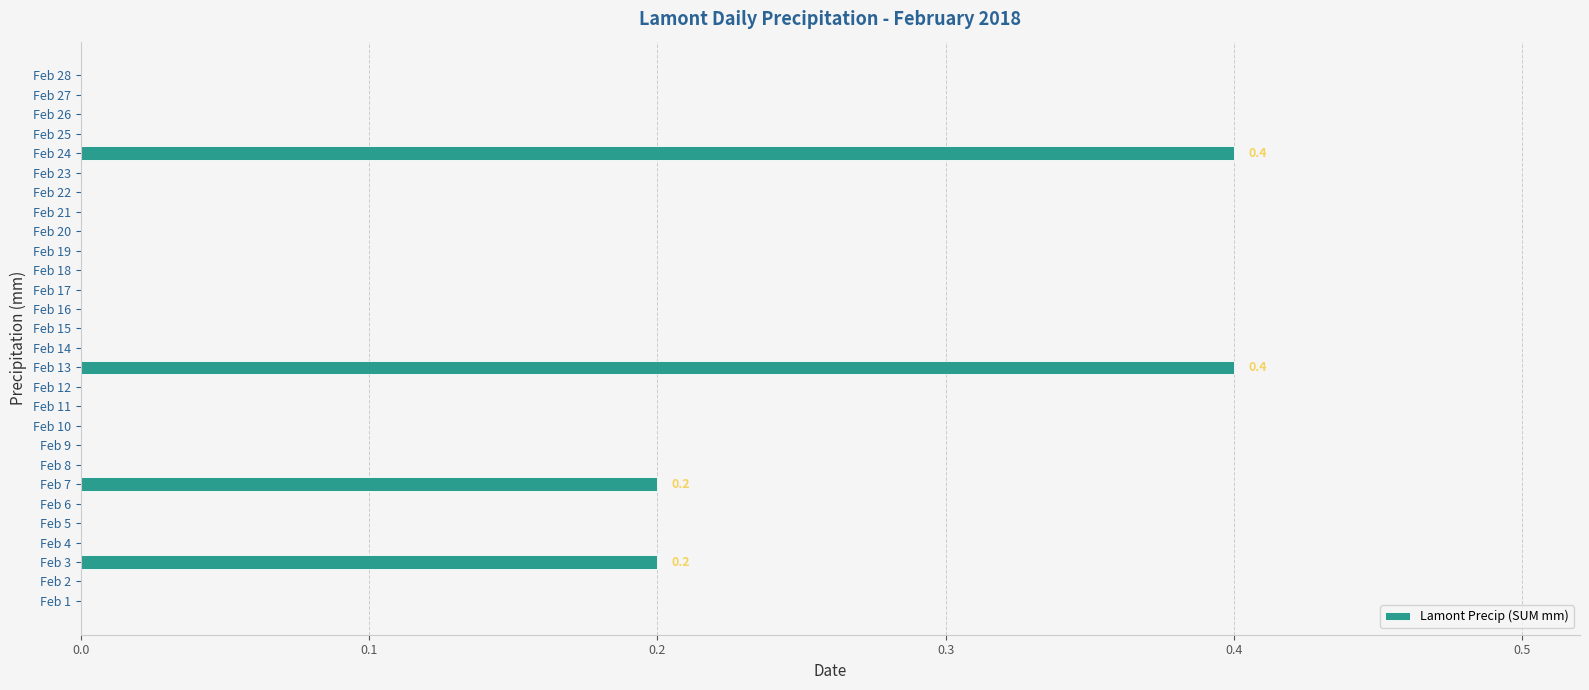

The chart shows a value of -0.2 at Feb 5. True or false?

False